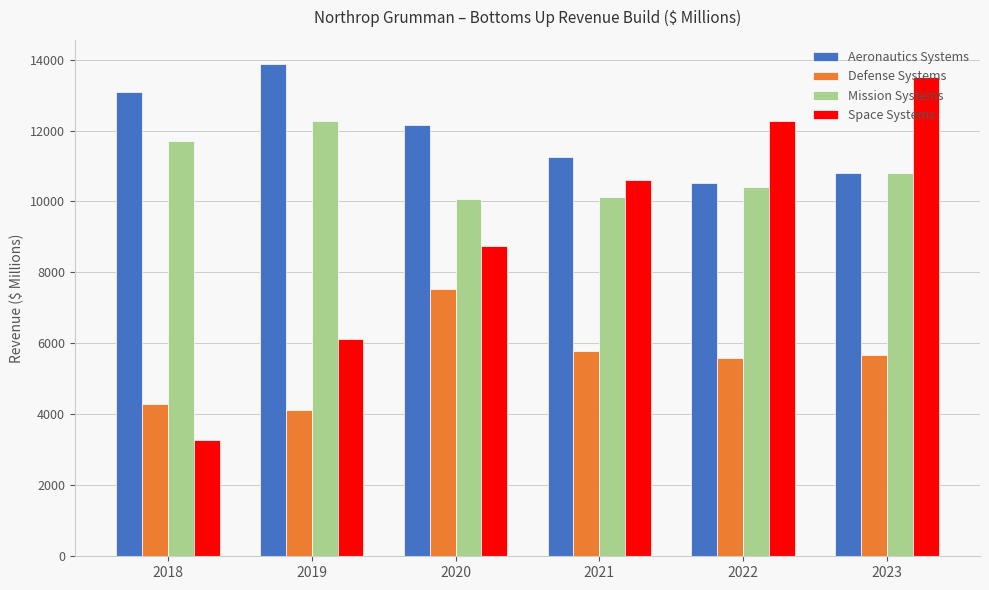

How many bars are there in total?

24